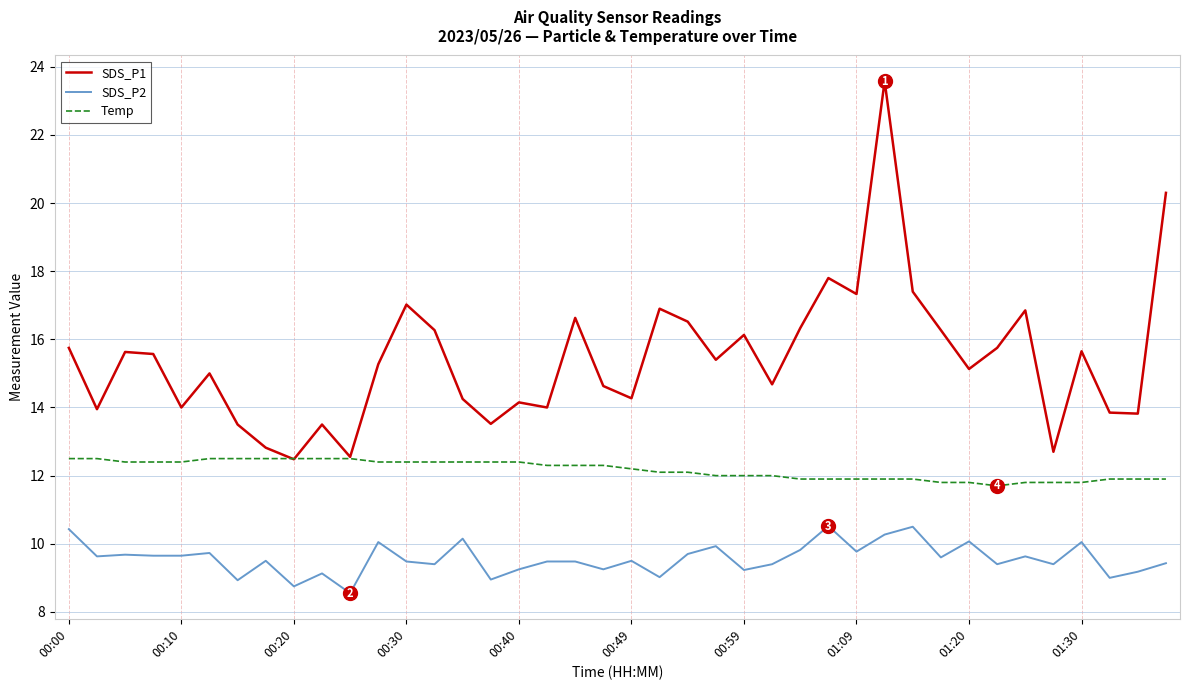

Which series has the largest range (max minus min)?

SDS_P1